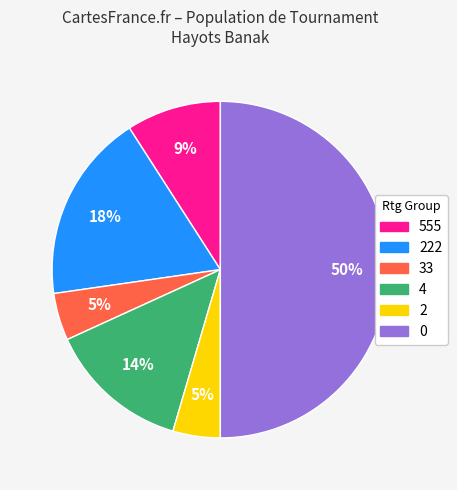

Is 4 the majority of the pie?

No